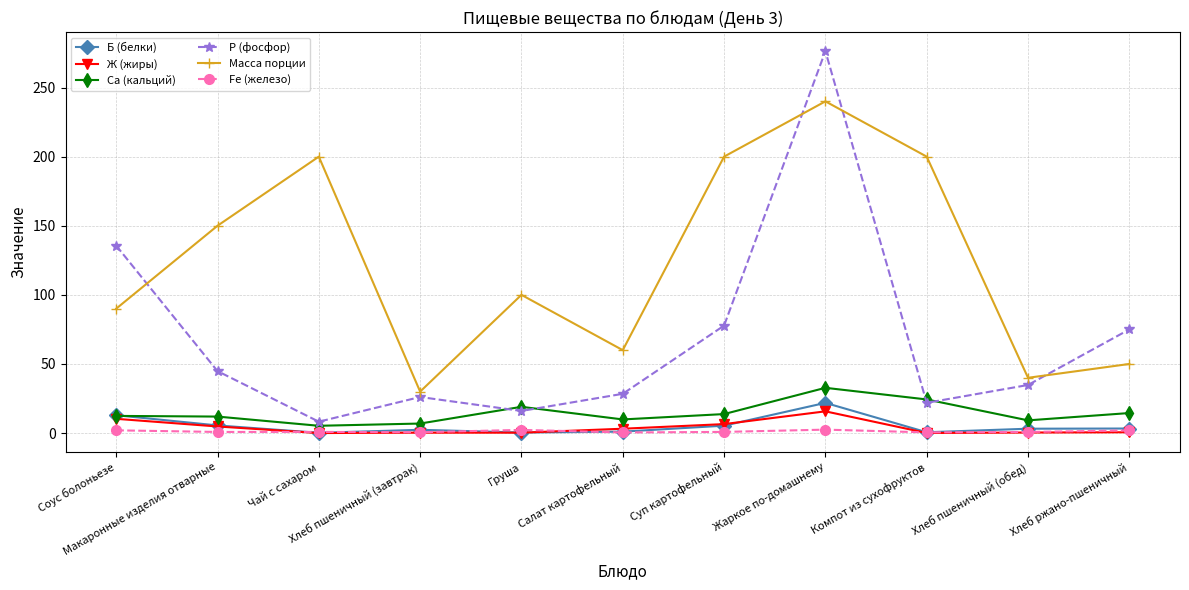

Which series has the largest total across all categories?

Масса порции